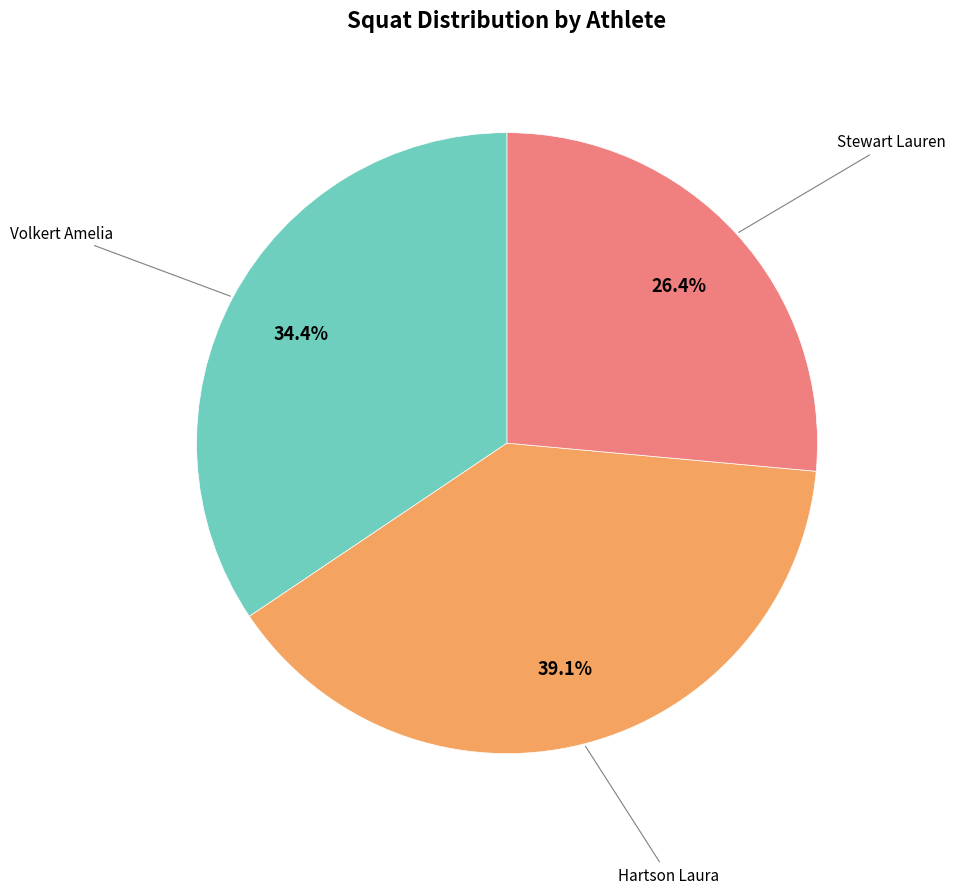

Count the number of slices in the pie.

3